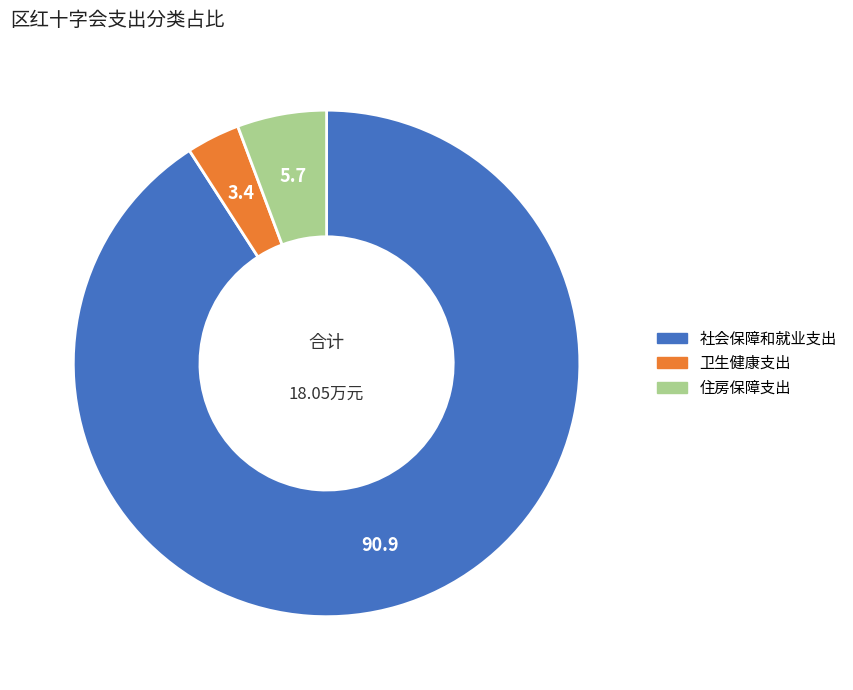

Which slice is the smallest?

卫生健康支出